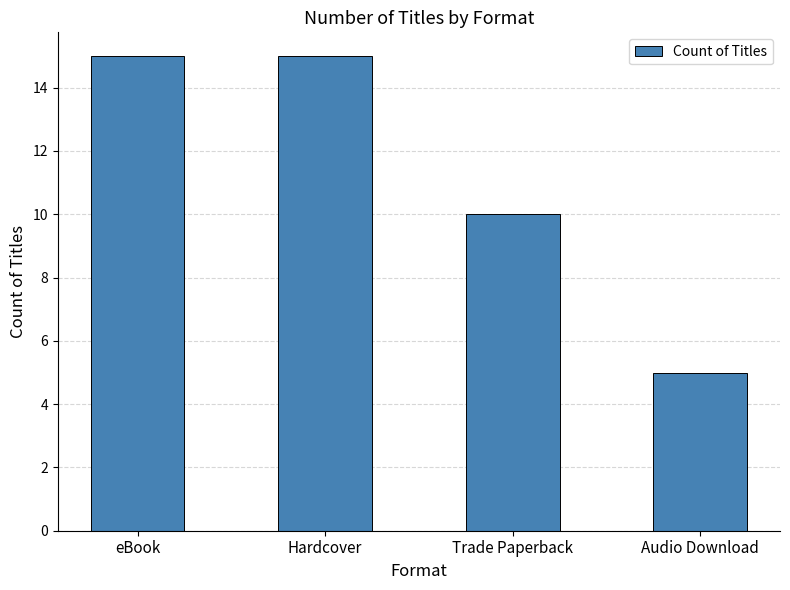

What is the maximum value shown in the chart?

15